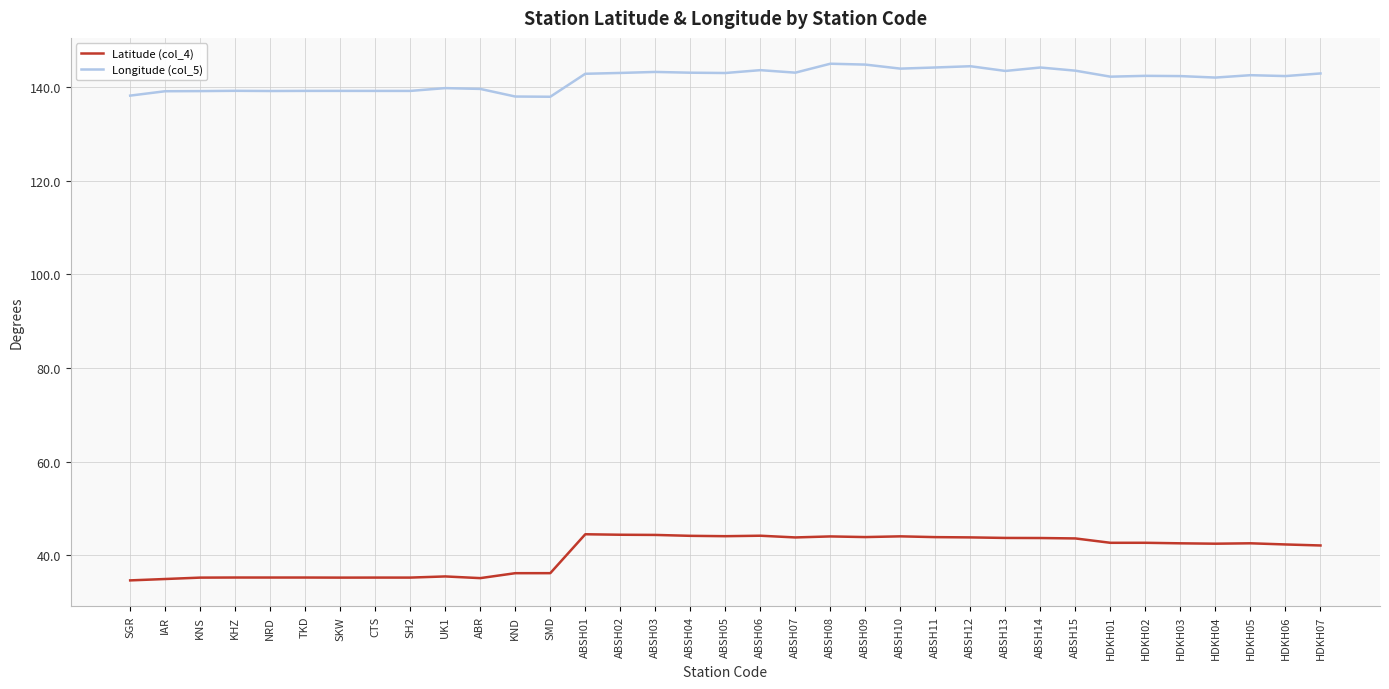

Rank the series by their maximum value, from lowest to highest.

Latitude (col_4), Longitude (col_5)